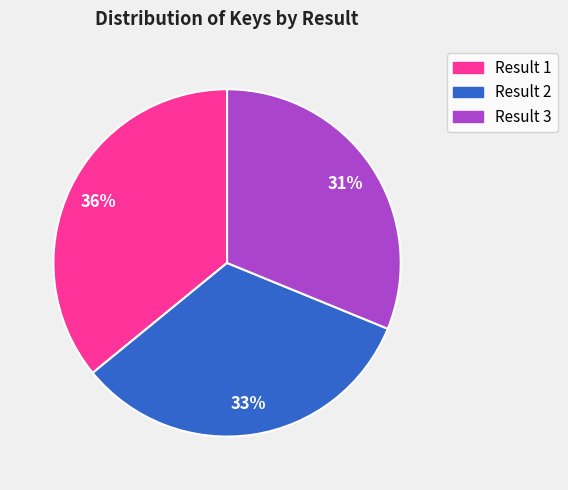

Between Result 2 and Result 1, which is larger?

Result 1